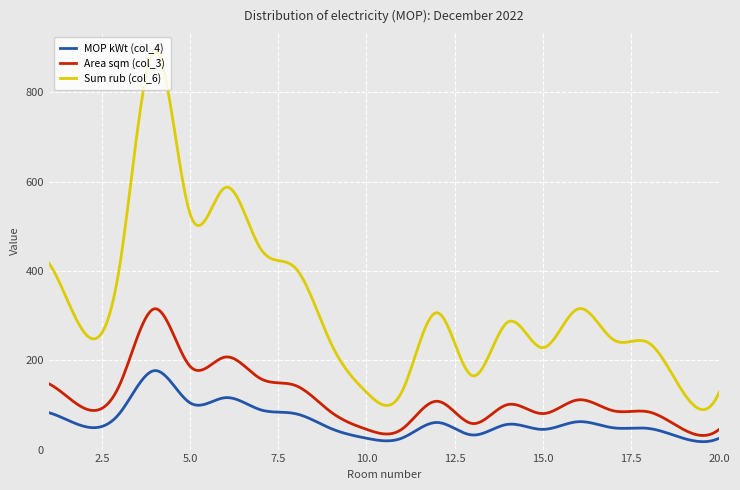

How many categories are shown in the chart?

300